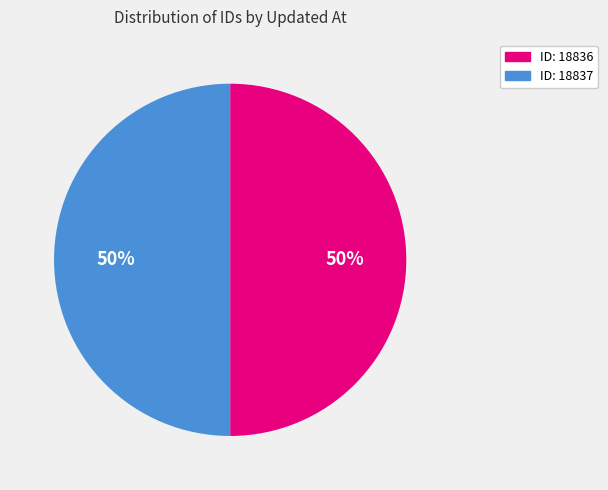

To the nearest percent, what is the average slice percentage?

50%